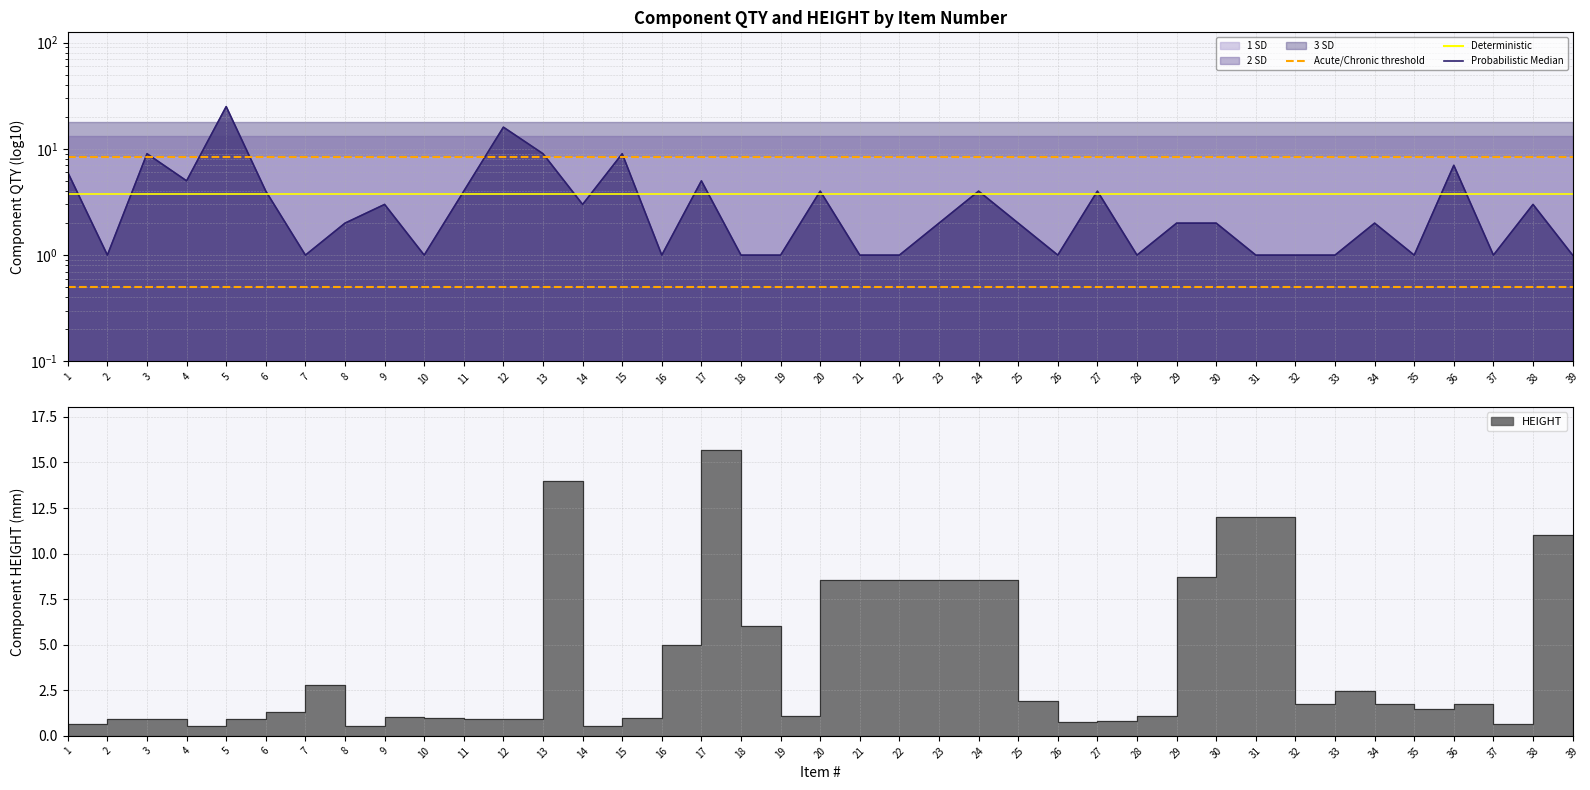

What is the difference between the QTY values at 1 and 39?

5.0